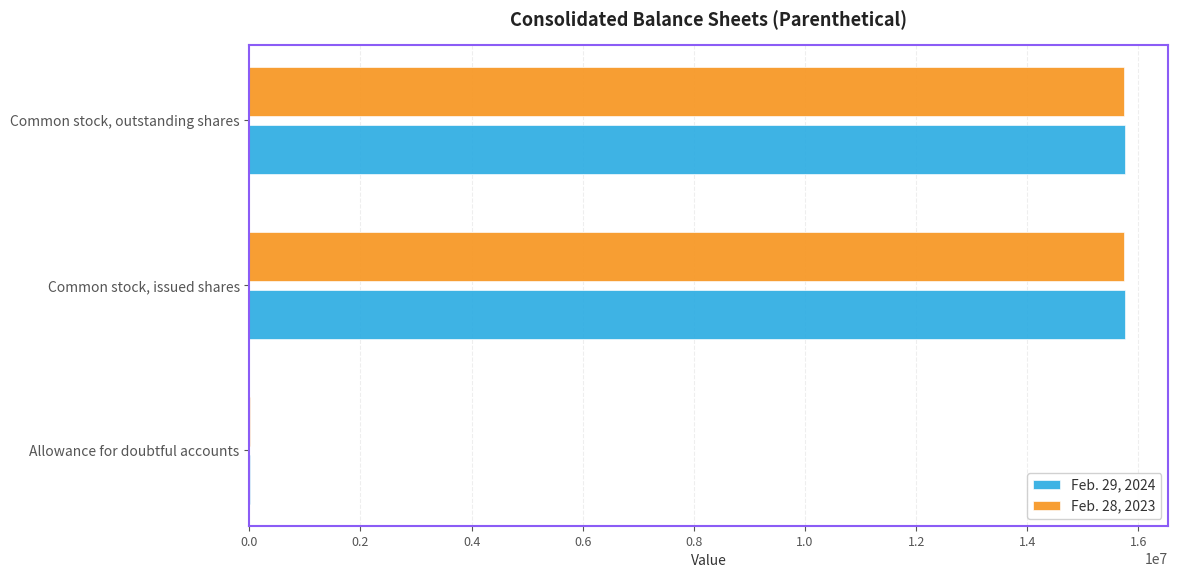

The value of Feb. 29, 2024 at Common stock, issued shares is 15750880. True or false?

True